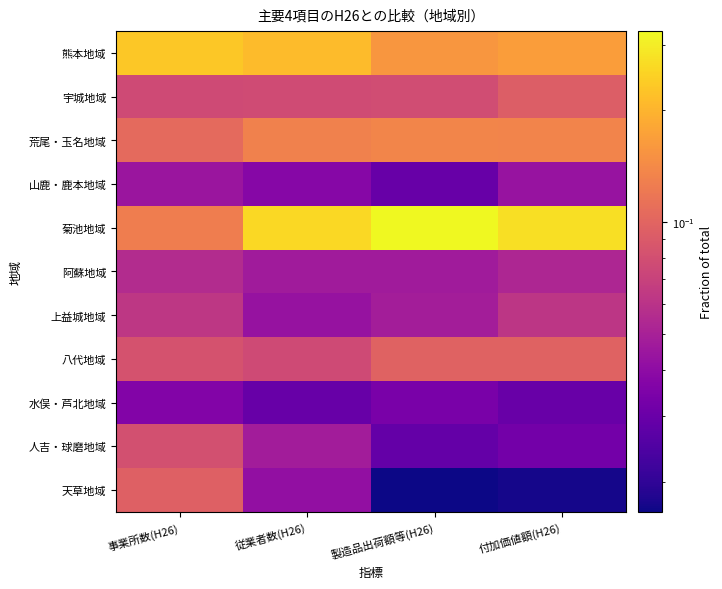

Count the number of categories in the chart.

4